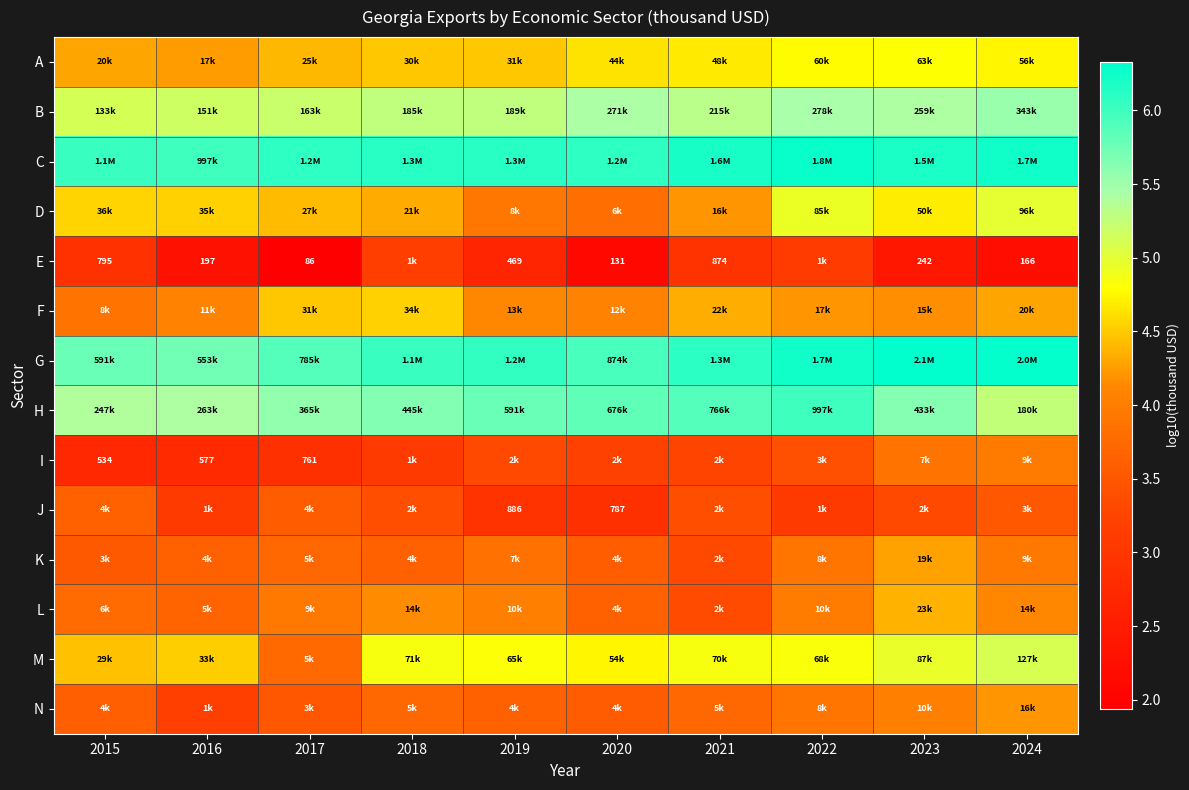

What is the sum of all B values?

53.2